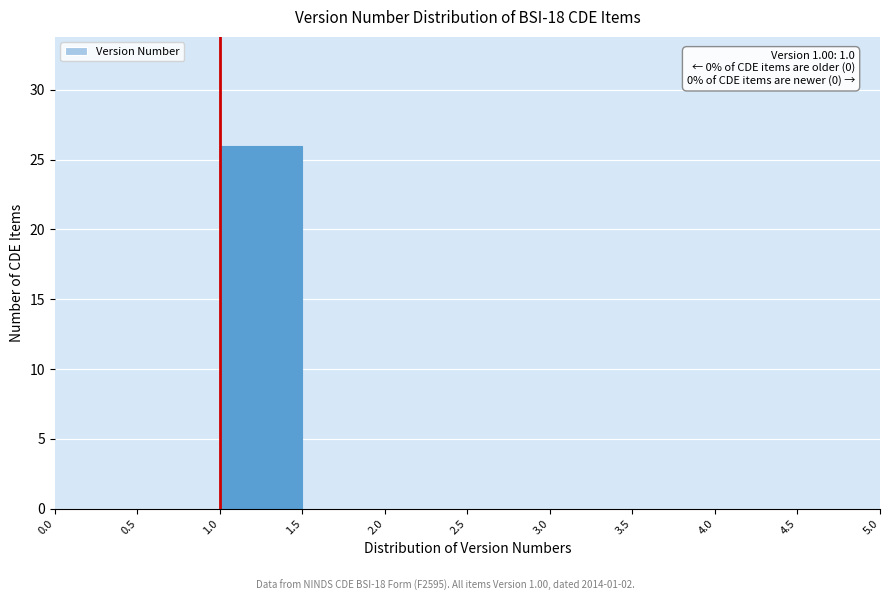

Which range on the x-axis has the tallest bar?

1.0 to 1.5